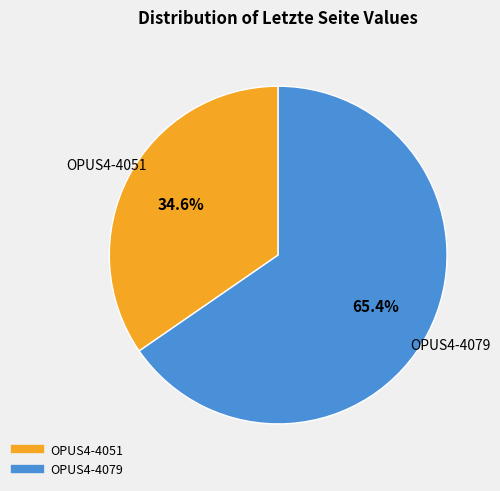

Does any single category account for the majority?

Yes